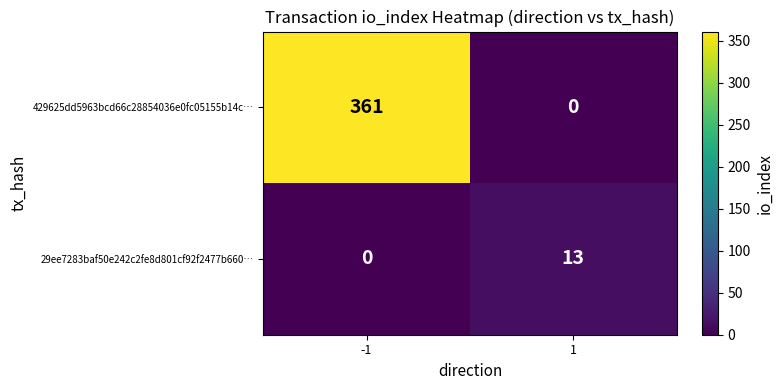

What is the maximum value shown in the chart?

361